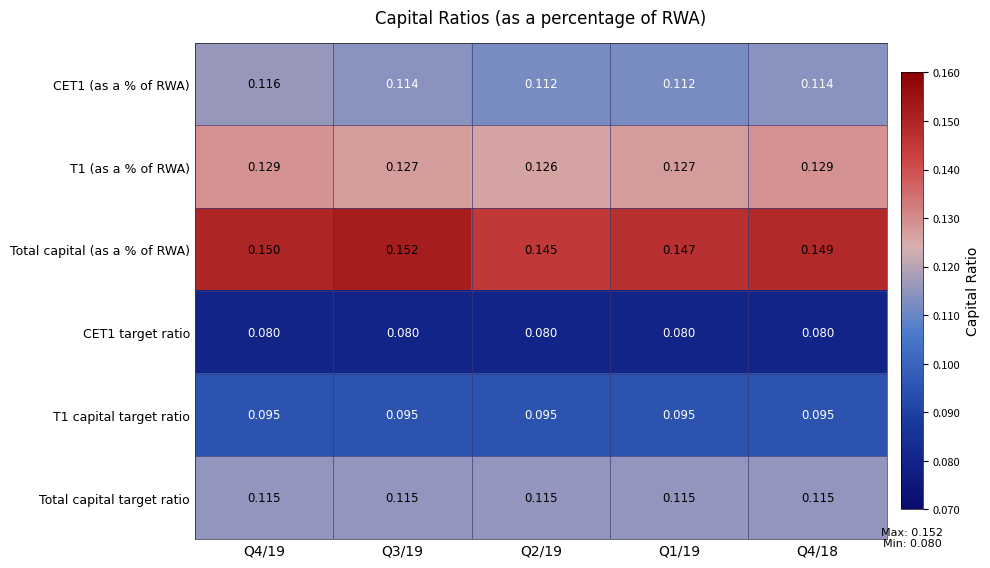

How many series are shown in this chart?

6